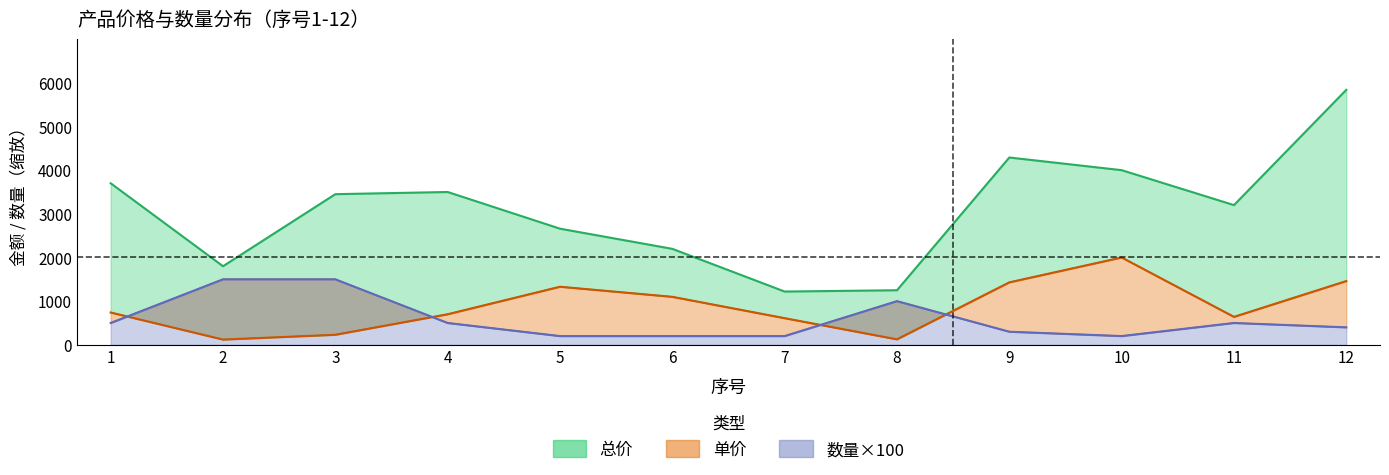

Reading left to right, what are all the values shown in this chart?

总价: 1=3700	2=1800	3=3450	4=3500	5=2660	6=2198	7=1220	8=1250	9=4290	10=4000	11=3200	12=5840
单价: 1=740	2=120	3=230	4=700	5=1330	6=1099	7=610	8=125	9=1430	10=2000	11=640	12=1460
数量: 1=500	2=1500	3=1500	4=500	5=200	6=200	7=200	8=1000	9=300	10=200	11=500	12=400